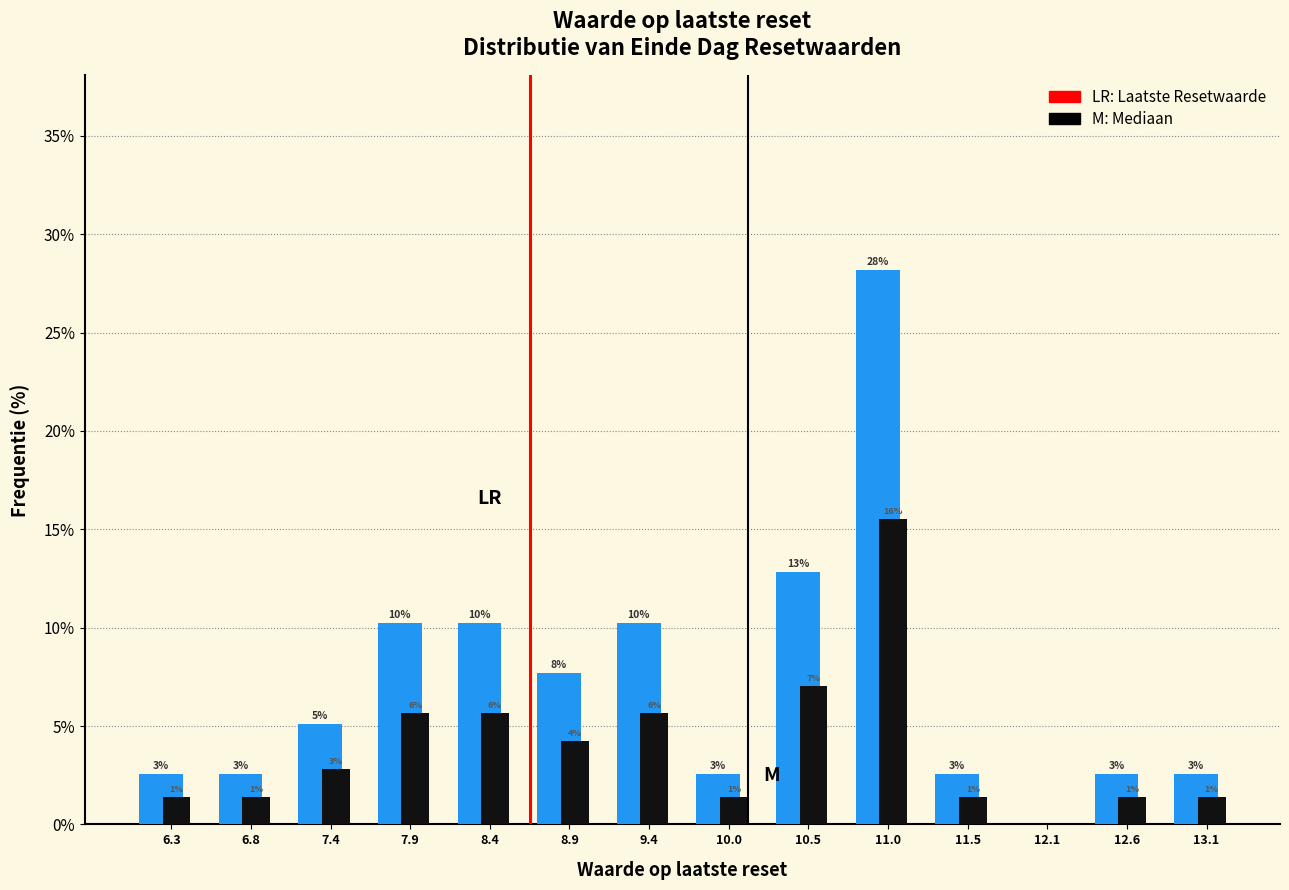

Are the bars horizontal?

No